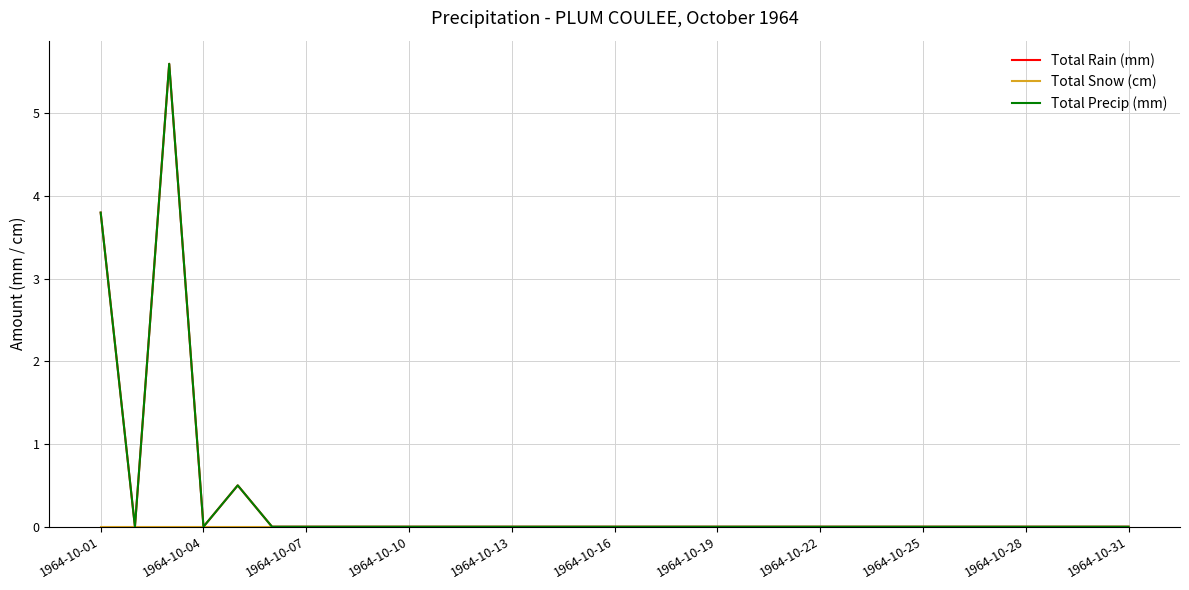

What is the difference between the maximum and minimum values in the Total Precip (mm) series?

5.6